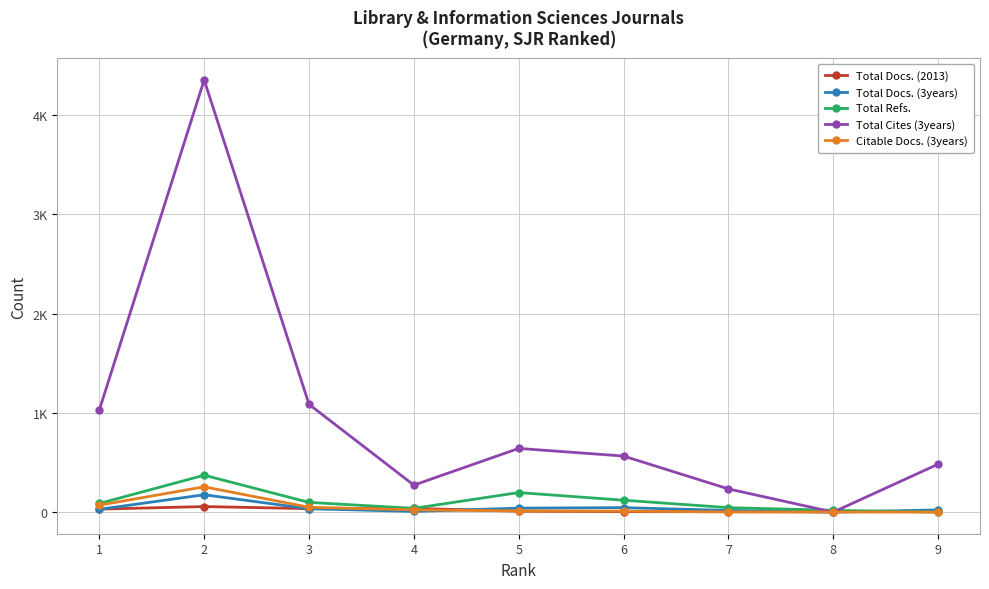

In Total Refs., how many points are higher than both neighbors (excluding endpoints)?

2